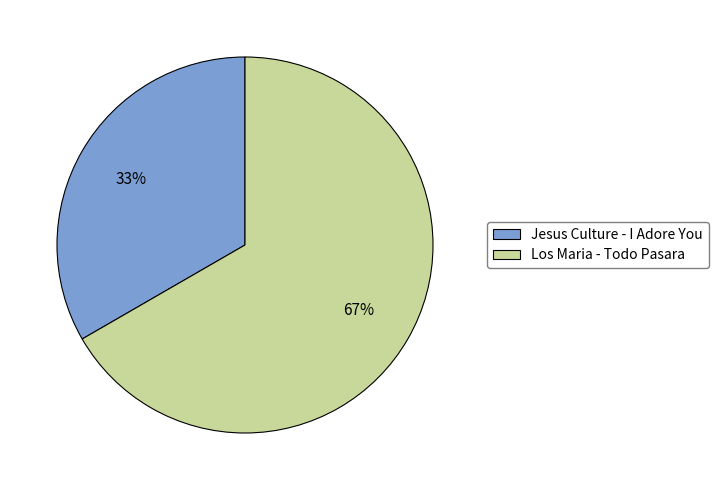

To the nearest percent, what percentage of the pie is Los Maria - Todo Pasara?

67%